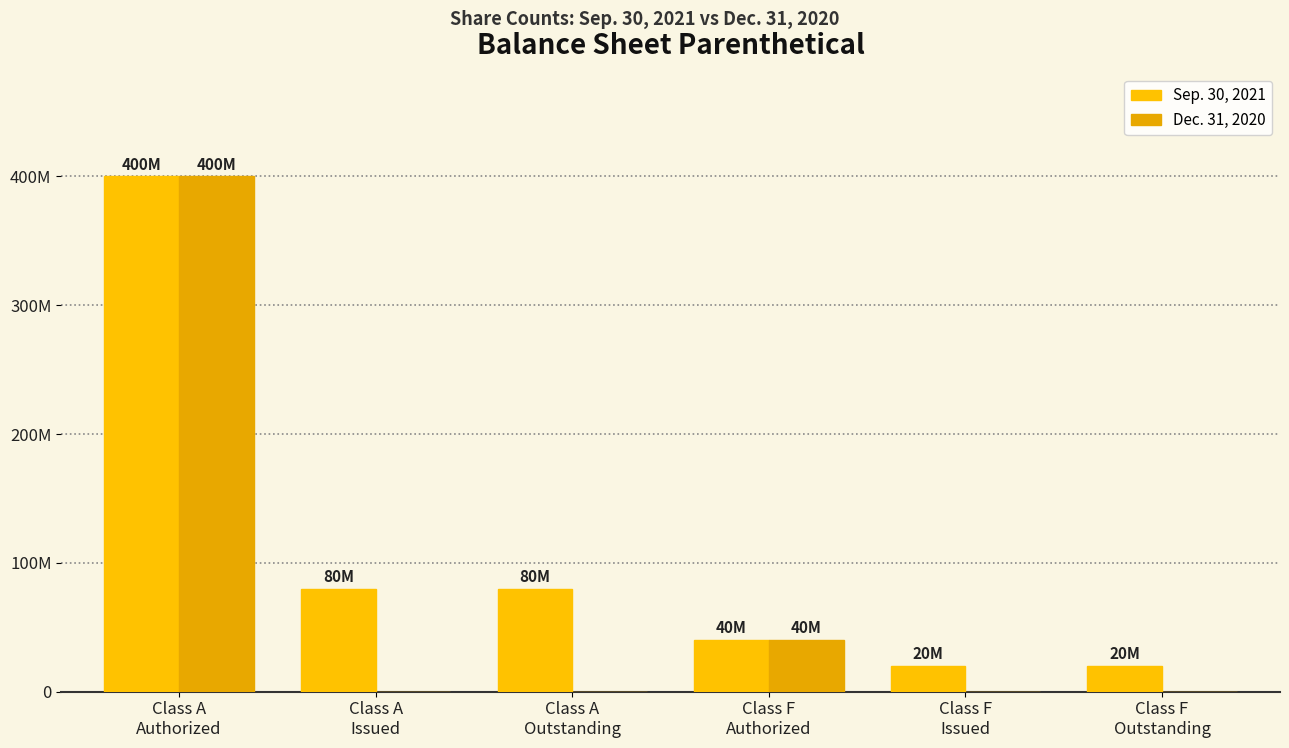

Between Class F
Issued and Class A
Authorized, which is larger?

Class A
Authorized